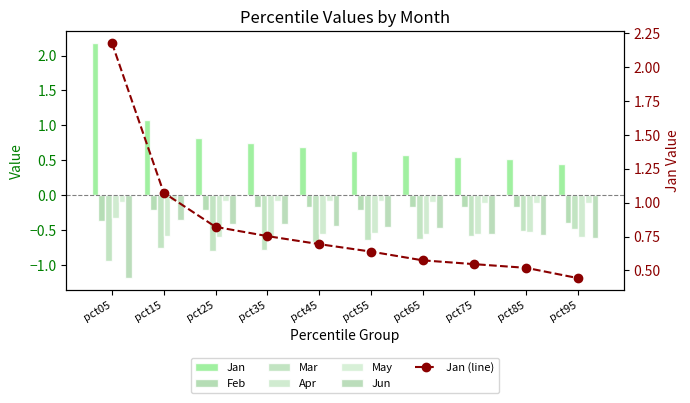

What is the sum of all Jun values?

-5.5